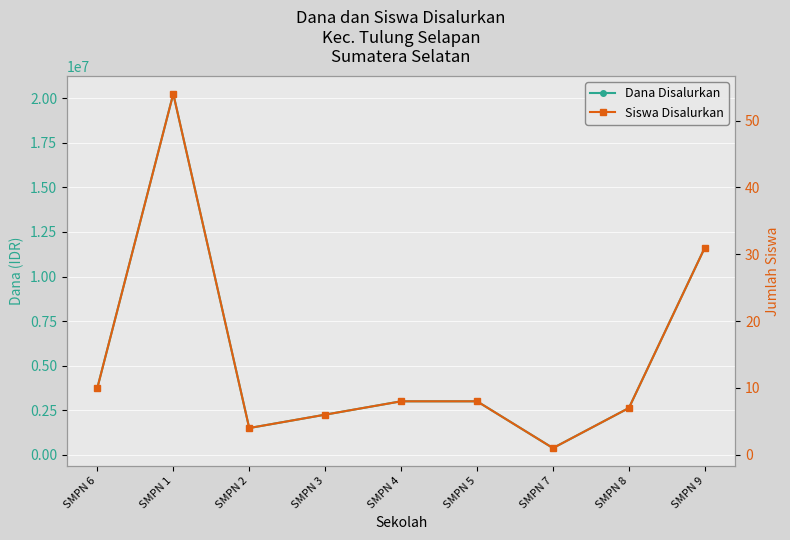

True or false: Siswa Disalurkan and Dana Disalurkan cross at least once.

False